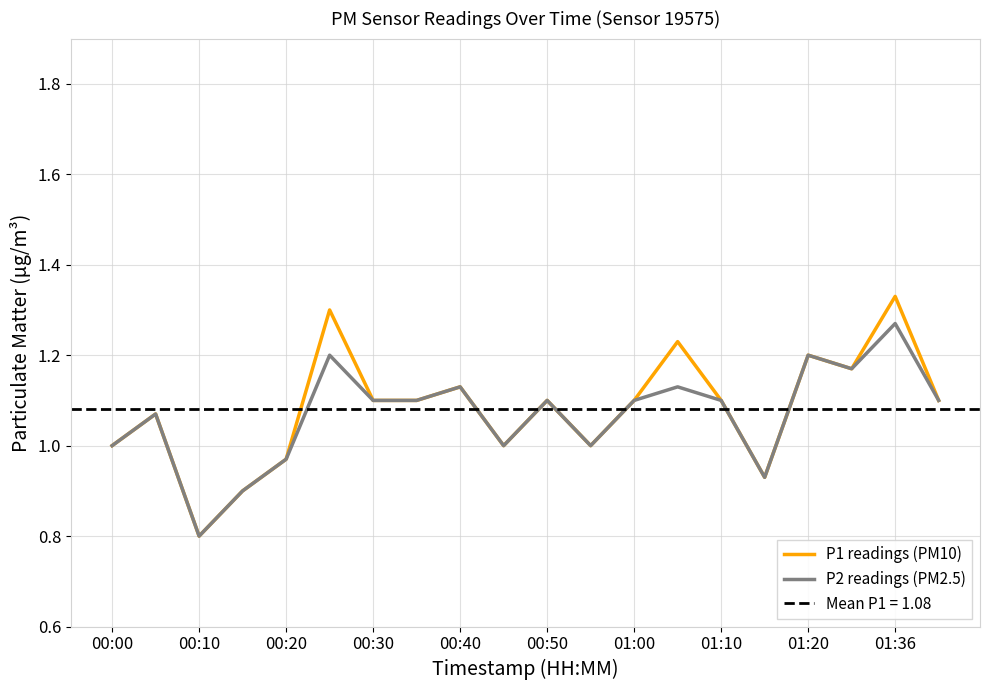

What is the difference between the maximum and minimum values in the P2 readings (PM2.5) series?

0.5